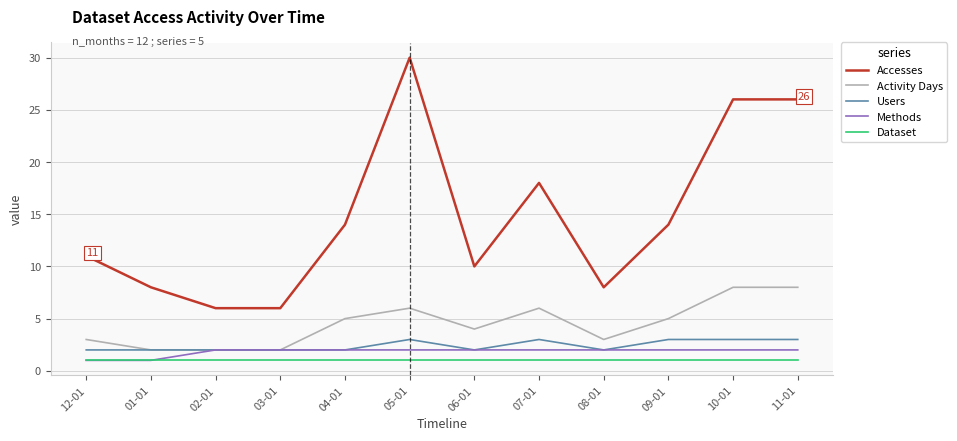

Does the chart display data point markers on the line(s)?

No